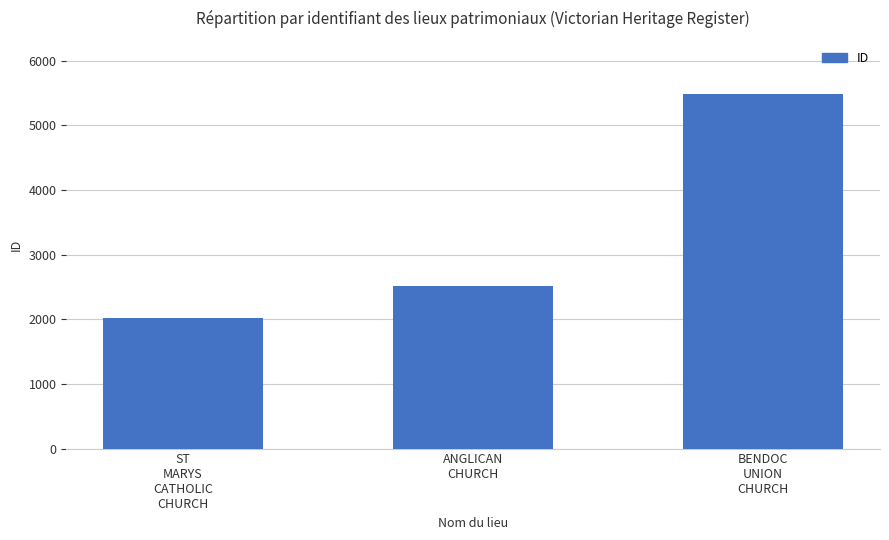

What is the change in value from ST
MARYS
CATHOLIC
CHURCH to ANGLICAN
CHURCH?

+486